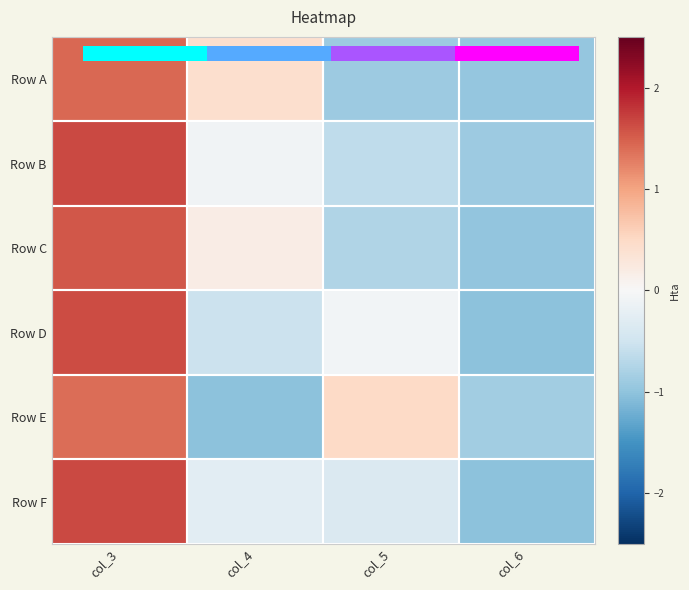

What is the maximum value shown in the chart?

1.7